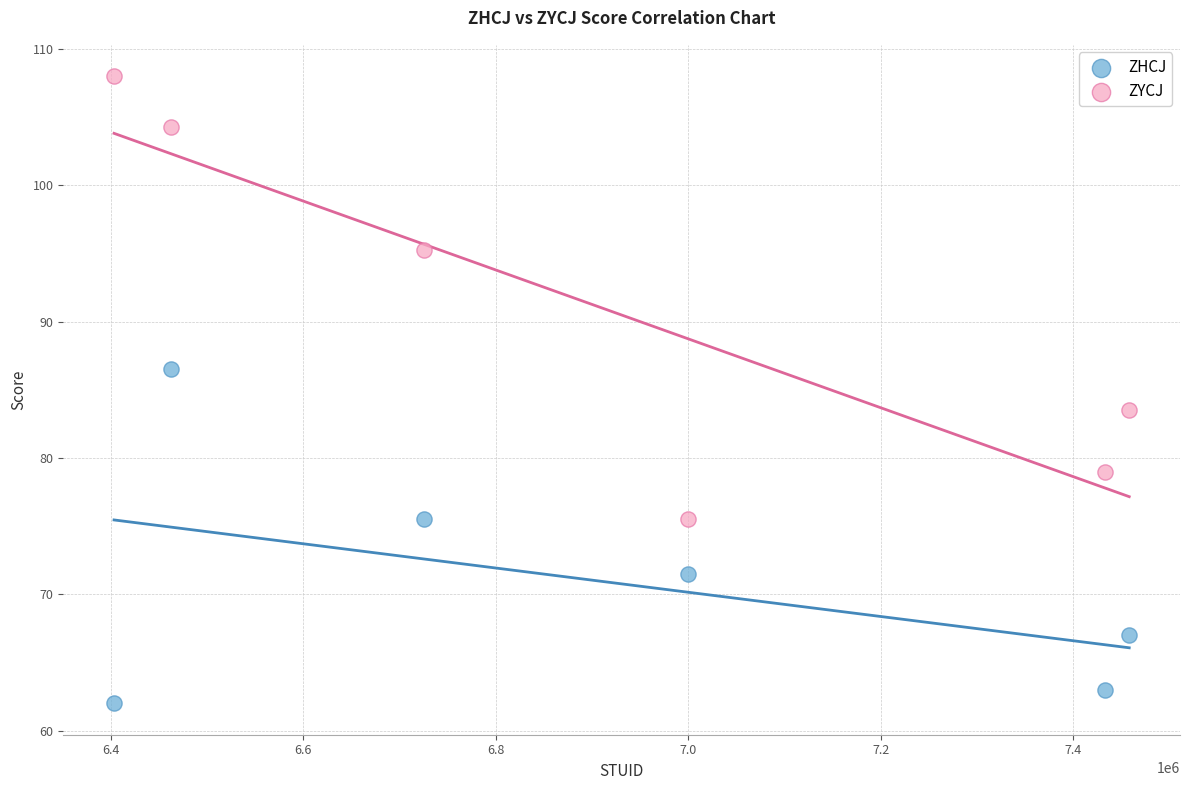

Which series contains the highest Y value?

ZYCJ